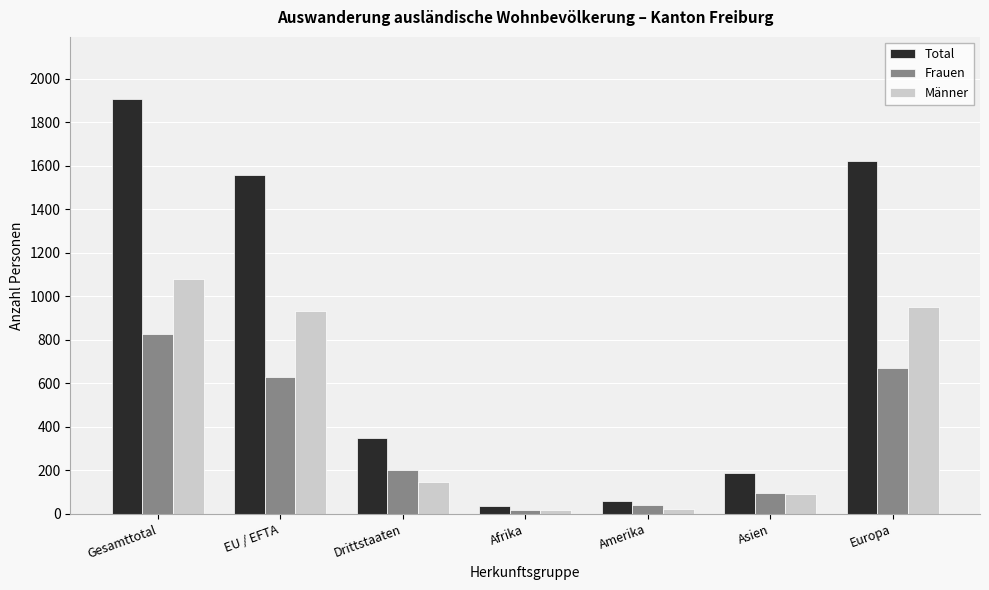

The value of Total at Drittstaaten is 127. True or false?

False